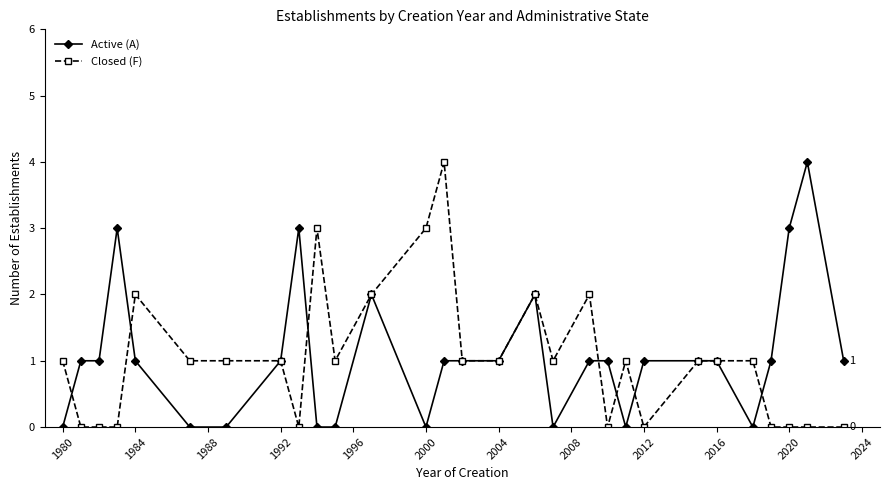

True or false: Closed (F) has more than 1 points higher than both neighbors.

True